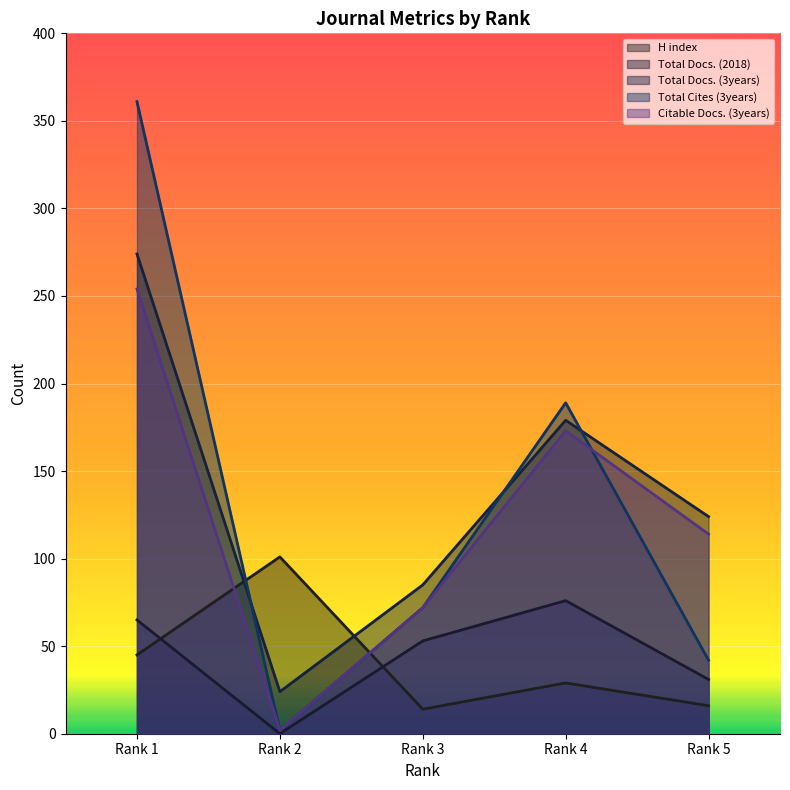

True or false: H index and Total Docs. (2018) cross at least once.

True